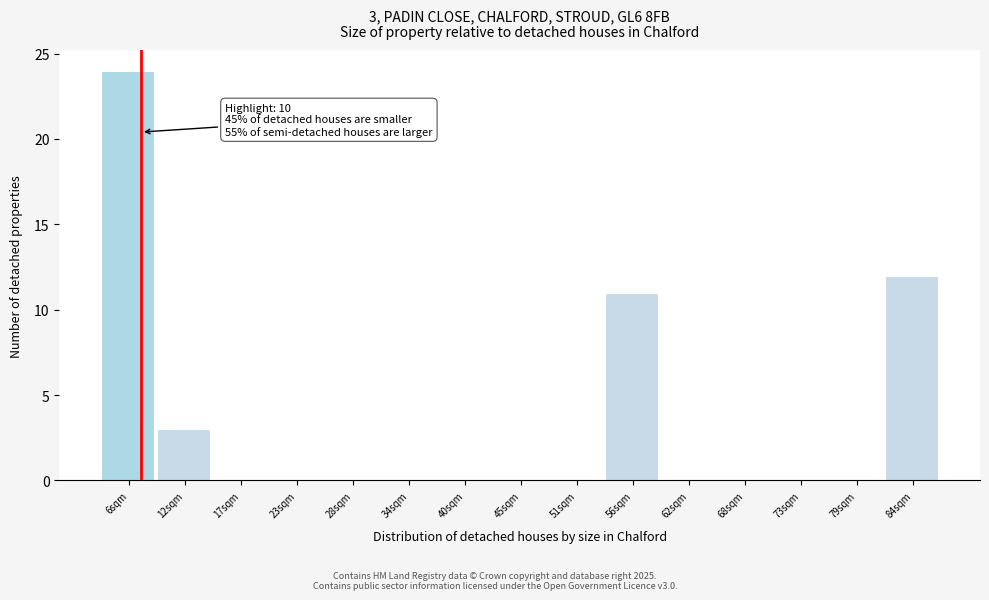

Reading left to right, extract all data points from this chart.

6sqm=24	12sqm=3	17sqm=0	23sqm=0	28sqm=0	34sqm=0	40sqm=0	45sqm=0	51sqm=0	56sqm=11	62sqm=0	68sqm=0	73sqm=0	79sqm=0	84sqm=12